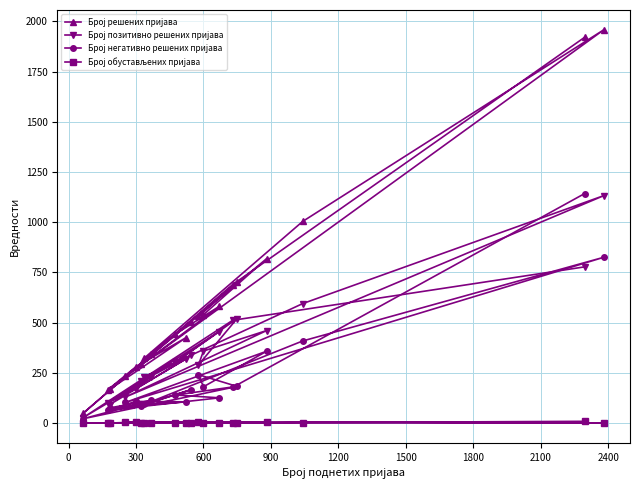

What is the maximum value shown in the chart?

1959